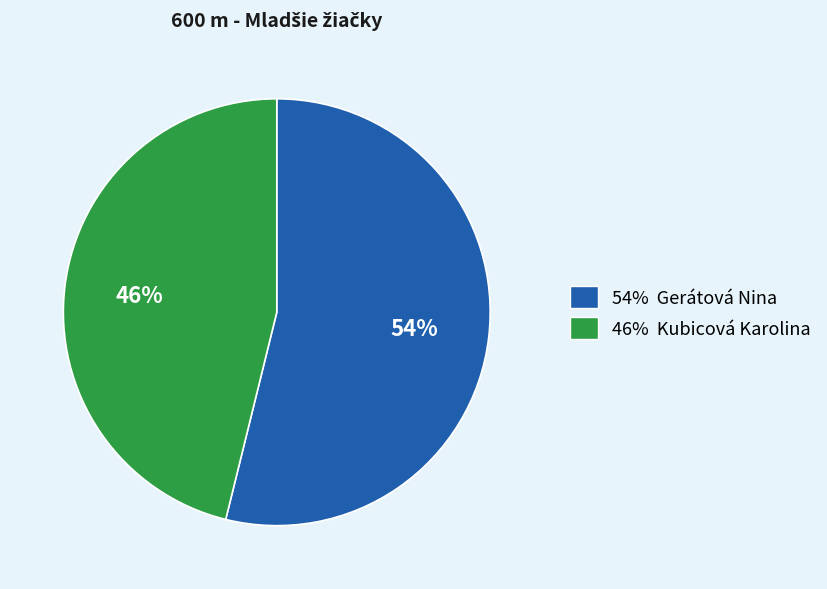

Does any single category account for the majority?

Yes